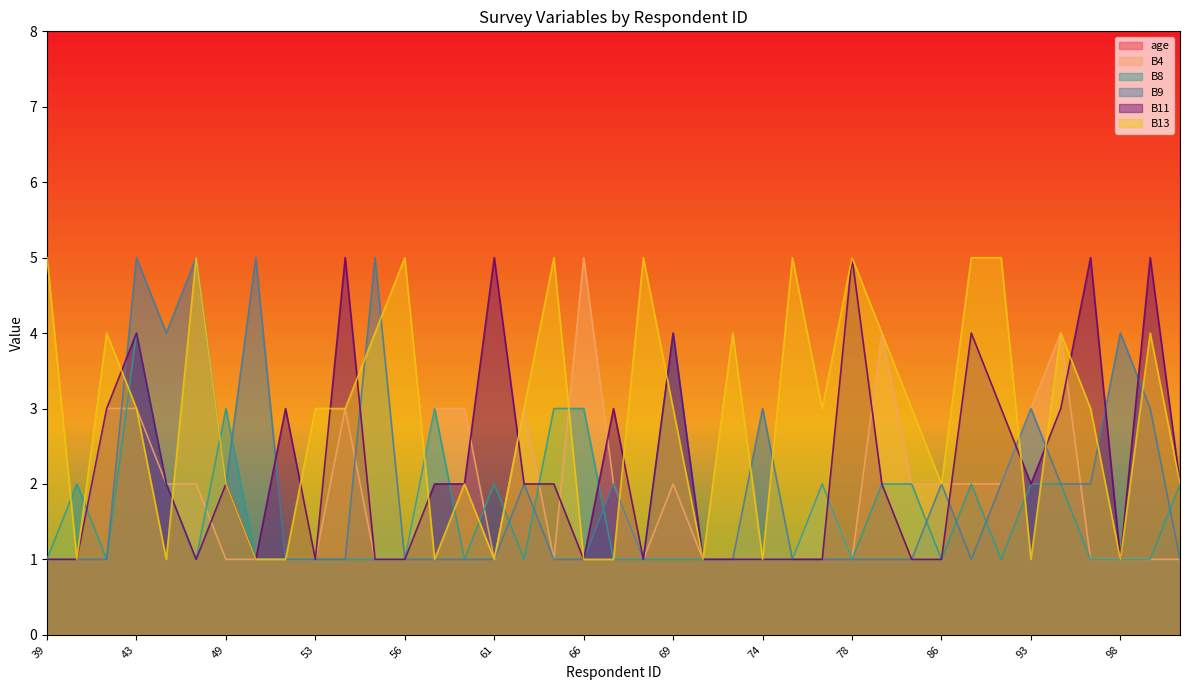

Reading left to right, extract all data points from this chart.

age: 39=32	41=60	42=64	43=35	44=38	46=30	49=67	50=72	51=63	53=63	54=72	55=68	56=49	58=65	59=34	61=54	62=65	65=69	66=65	67=64	68=56	69=31	70=39	71=49	74=67	75=39	76=29	78=50	83=25	84=54	86=31	89=68	91=59	93=59	94=49	97=64	98=54	100=57	101=45
B4: 39=1	41=1	42=3	43=3	44=2	46=2	49=1	50=1	51=1	53=1	54=3	55=1	56=1	58=3	59=3	61=1	62=3	65=1	66=5	67=2	68=1	69=2	70=1	71=1	74=1	75=1	76=2	78=1	83=4	84=2	86=2	89=2	91=2	93=3	94=4	97=1	98=1	100=1	101=1
B8: 39=1	41=2	42=1	43=4	44=2	46=1	49=3	50=1	51=1	53=1	54=1	55=1	56=1	58=3	59=1	61=2	62=1	65=3	66=3	67=1	68=1	69=1	70=1	71=1	74=1	75=1	76=2	78=1	83=2	84=2	86=1	89=2	91=1	93=2	94=2	97=1	98=1	100=1	101=2
B9: 39=1	41=1	42=1	43=5	44=4	46=5	49=2	50=5	51=1	53=1	54=1	55=5	56=1	58=1	59=1	61=1	62=2	65=1	66=1	67=2	68=1	69=4	70=1	71=1	74=3	75=1	76=1	78=1	83=1	84=1	86=2	89=1	91=2	93=3	94=2	97=2	98=4	100=3	101=1
B11: 39=1	41=1	42=3	43=4	44=2	46=1	49=2	50=1	51=3	53=1	54=5	55=1	56=1	58=2	59=2	61=5	62=2	65=2	66=1	67=3	68=1	69=4	70=1	71=1	74=1	75=1	76=1	78=5	83=2	84=1	86=1	89=4	91=3	93=2	94=3	97=5	98=1	100=5	101=2
B13: 39=5	41=1	42=4	43=3	44=1	46=5	49=2	50=1	51=1	53=3	54=3	55=4	56=5	58=1	59=2	61=1	62=3	65=5	66=1	67=1	68=5	69=3	70=1	71=4	74=1	75=5	76=3	78=5	83=4	84=3	86=2	89=5	91=5	93=1	94=4	97=3	98=1	100=4	101=2